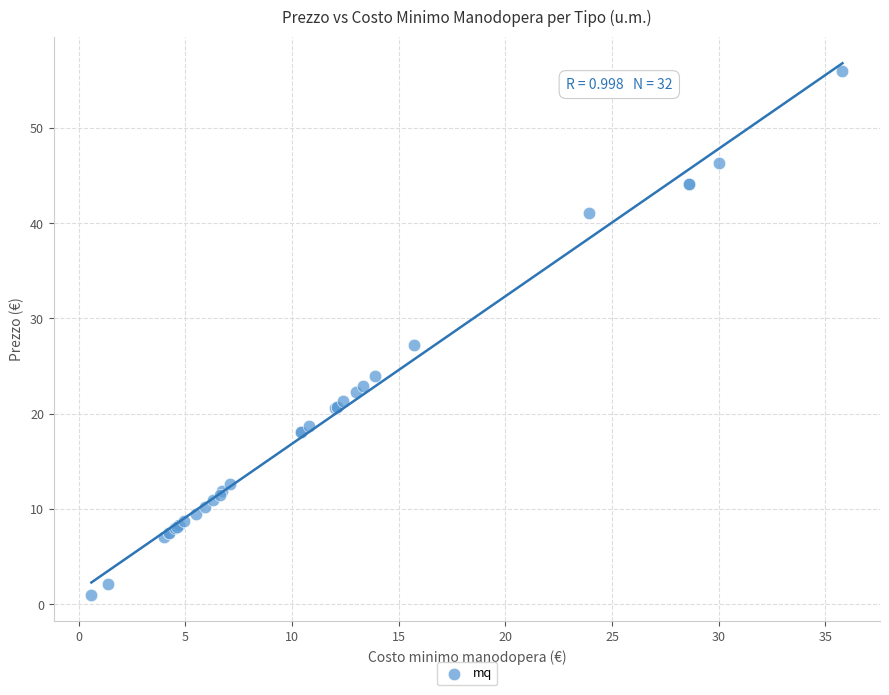

What Y value in the scatter plot is closest to 28?

27.2